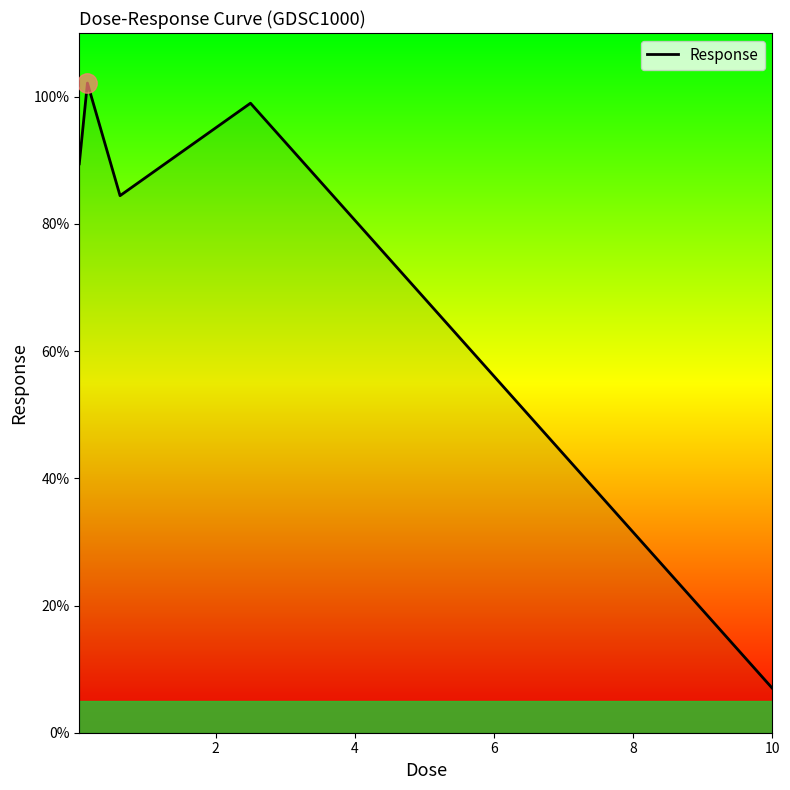

What is the smallest value displayed?

7.0